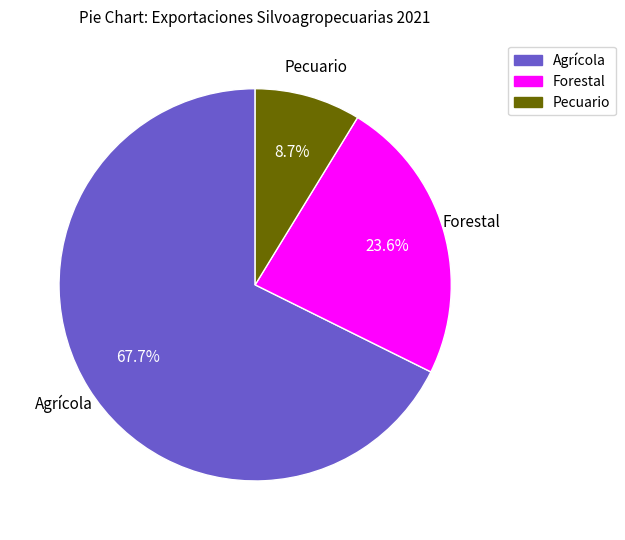

What portion of the pie excludes Forestal?

76.4%